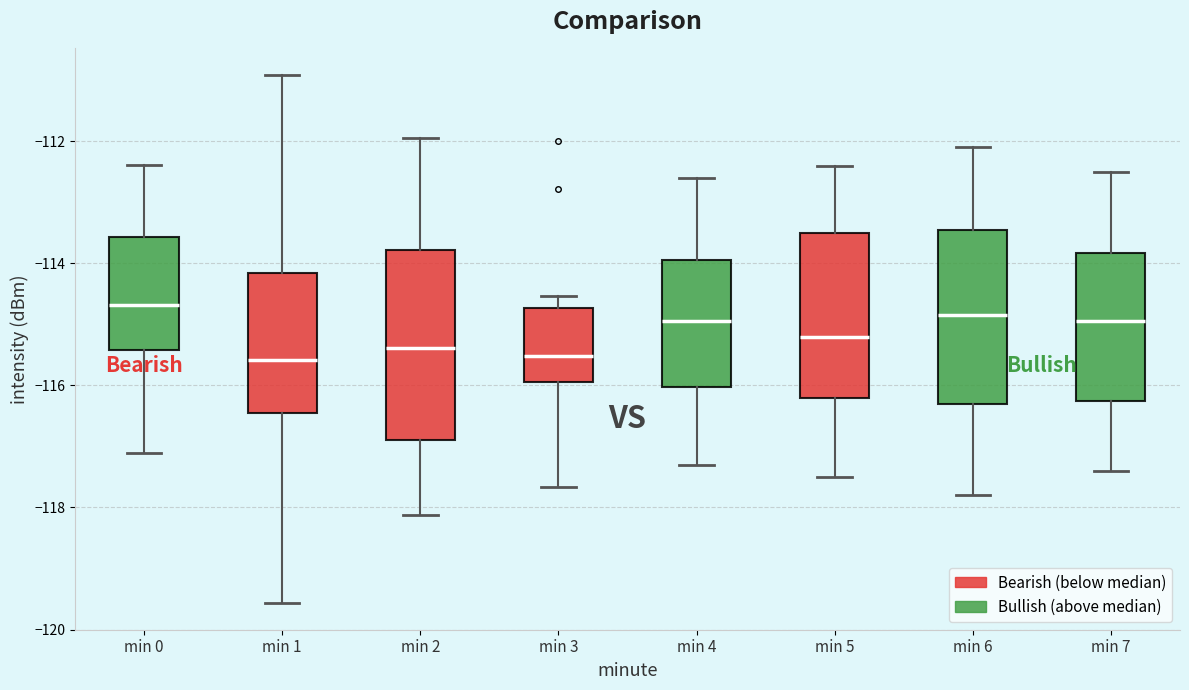

Reading left to right, read every box against the y-axis: the position of its median line, the range the box covers, and the ends of its whiskers. The values are not printed on the chart, so give them approximately, as read against the axis.

min 0: median -114.6, box -115.4 to -113.6, whiskers -117.2 to -112.4
min 1: median -115.6, box -116.4 to -114.2, whiskers -119.6 to -111.0
min 2: median -115.4, box -116.8 to -113.8, whiskers -118.2 to -112.0
min 3: median -115.6, box -116.0 to -114.8, whiskers -117.6 to -114.6
min 4: median -115.0, box -116.0 to -114.0, whiskers -117.2 to -112.6
min 5: median -115.2, box -116.2 to -113.4, whiskers -117.4 to -112.4
min 6: median -114.8, box -116.2 to -113.4, whiskers -117.8 to -112.0
min 7: median -115.0, box -116.2 to -113.8, whiskers -117.4 to -112.4